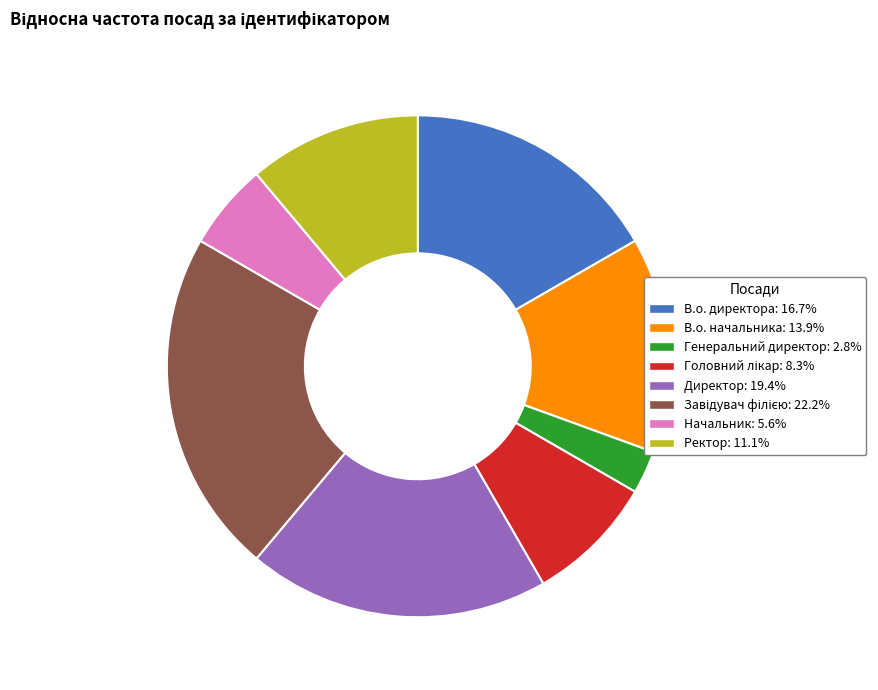

What is the smallest slice in the pie chart?

Генеральний директор